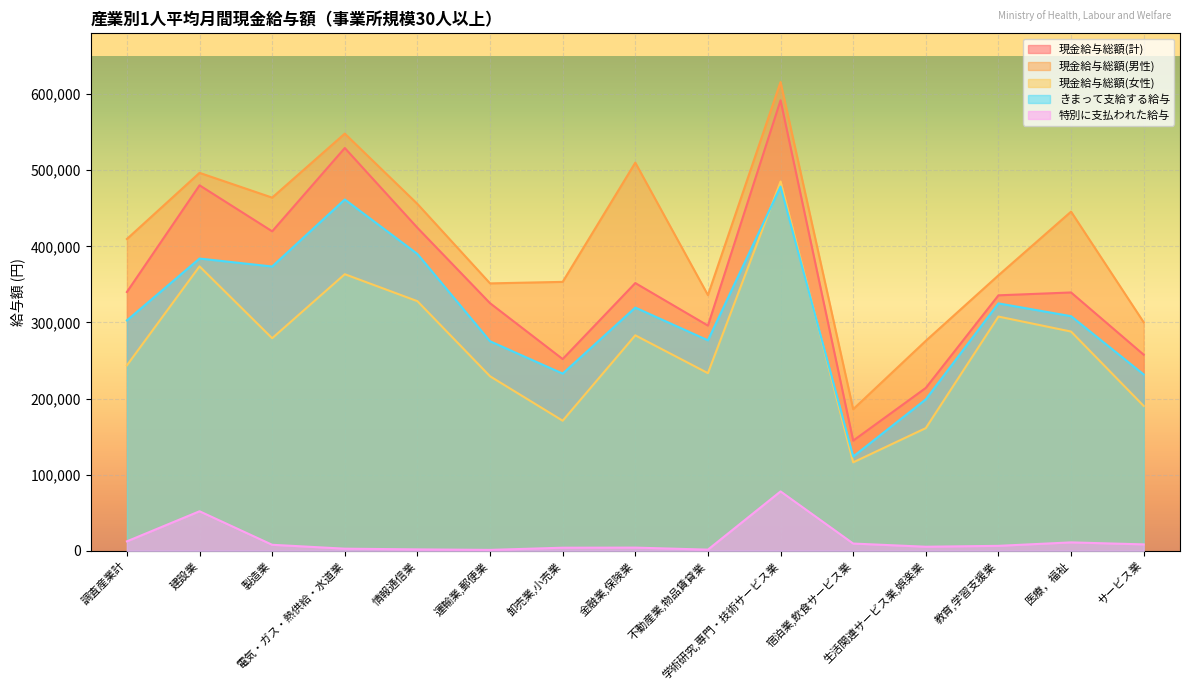

How many intersections are there between きまって支給する給与 and 現金給与総額(女性)?

2